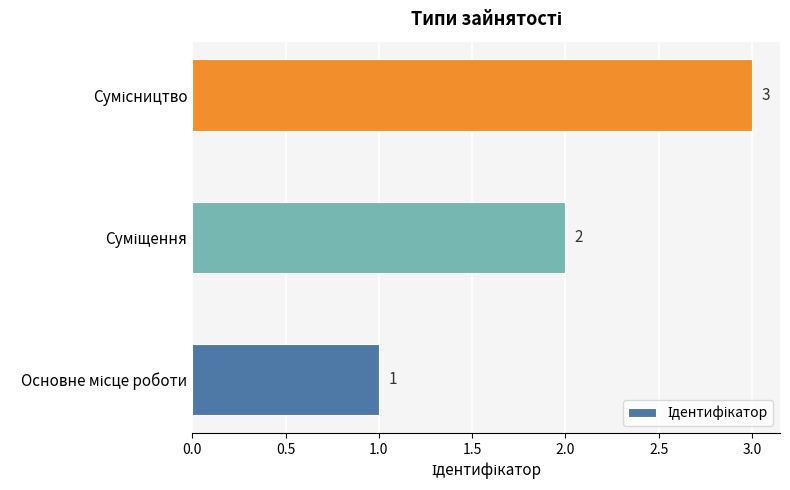

How many data points are less than 2?

1